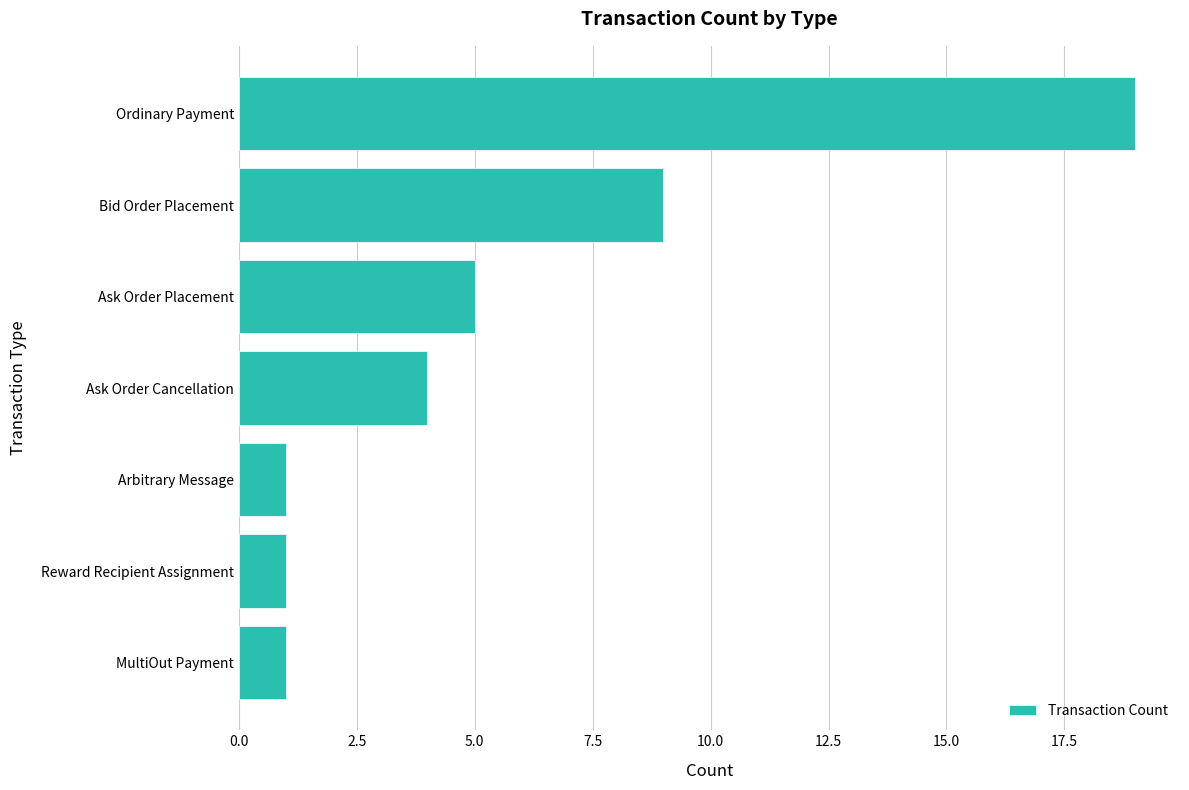

Does the chart contain stacked bars?

No